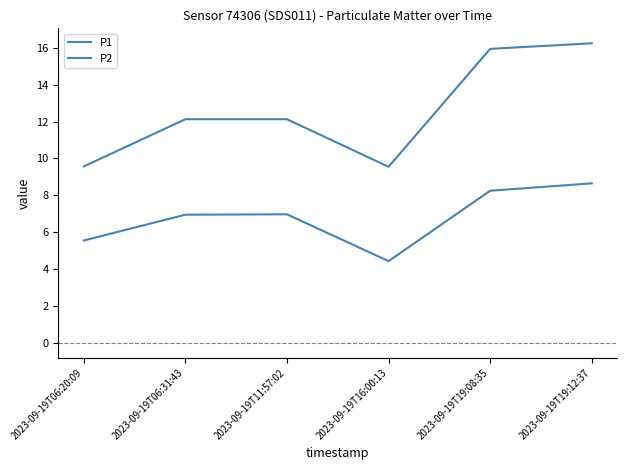

Is the value of P1 at 2023-09-19T06:31:43 greater than the value of P2 at 2023-09-19T06:31:43?

Yes